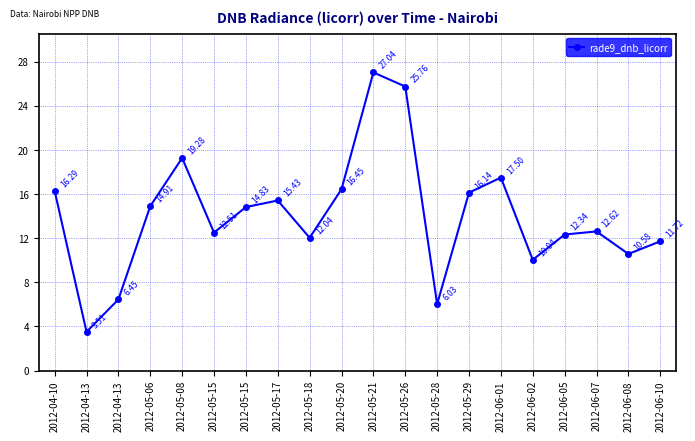

How many data points are less than 14?

10